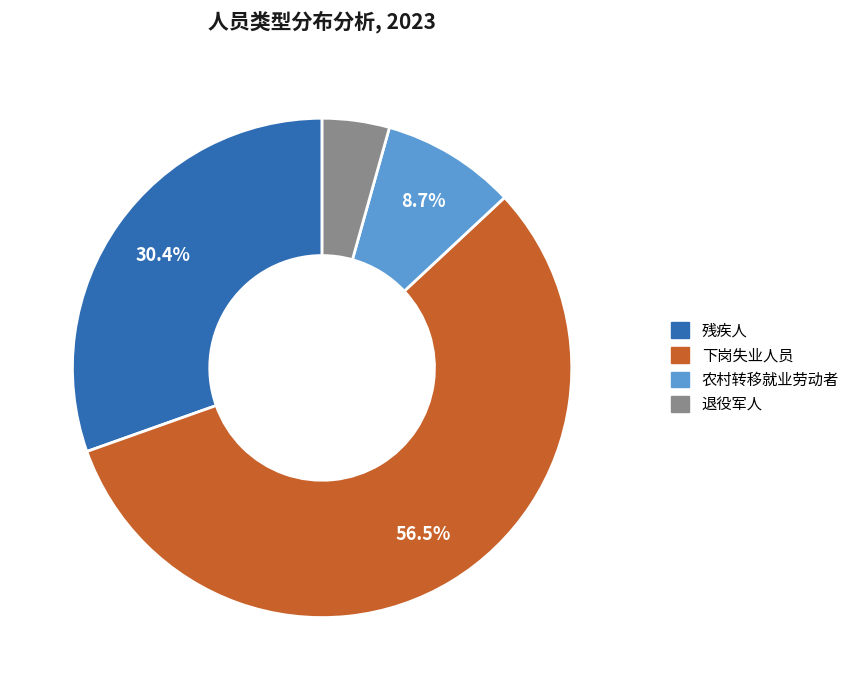

To the nearest percent, what is the difference between the largest and smallest slice percentages?

52%